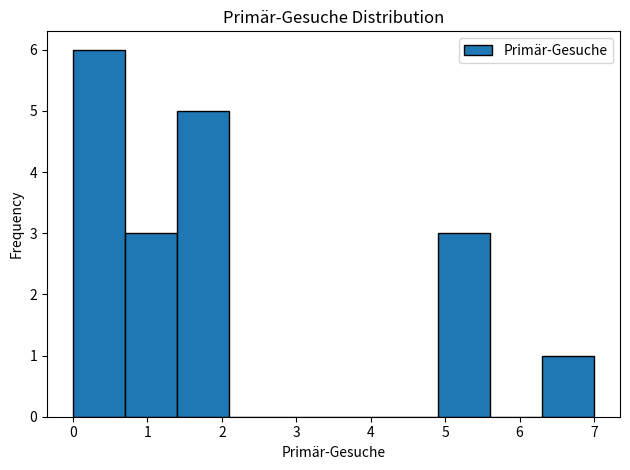

Reading left to right, transcribe this chart: for each bar, give the range it covers on the x-axis and its height. The values are not printed on the chart, so give them approximately, as read against the axis.

0.0 to 0.7: 6
0.7 to 1.4: 3
1.4 to 2.1: 5
2.1 to 2.8: 0
2.8 to 3.5: 0
3.5 to 4.2: 0
4.2 to 4.9: 0
4.9 to 5.6: 3
5.6 to 6.3: 0
6.3 to 7.0: 1